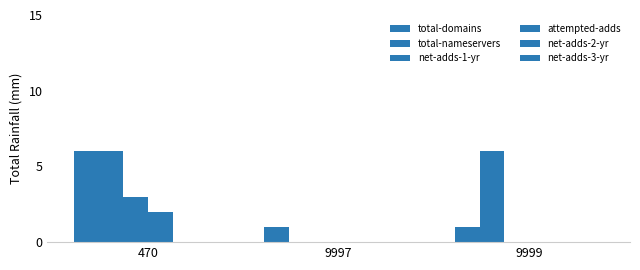

Between 470 and 9999, which series saw the biggest shift?

total-domains